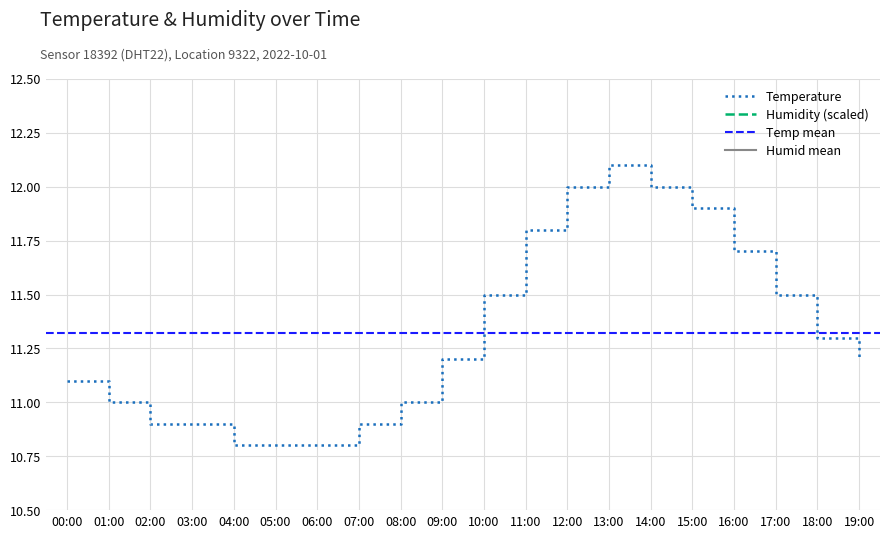

The Temperature series shows 11.5 at 17:00. True or false?

True